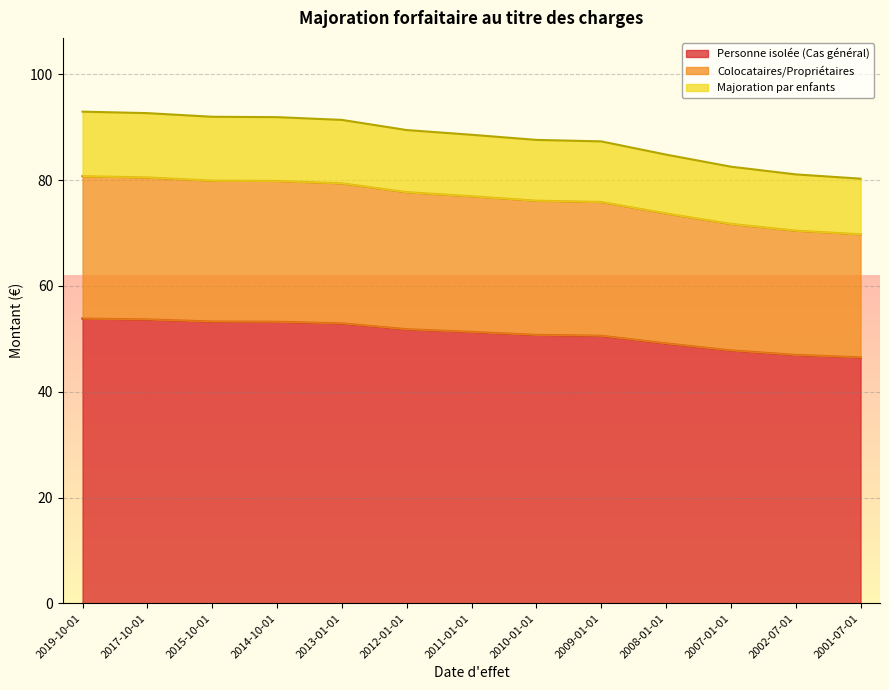

What is the minimum value for Personne isolée (Cas général)?

46.5